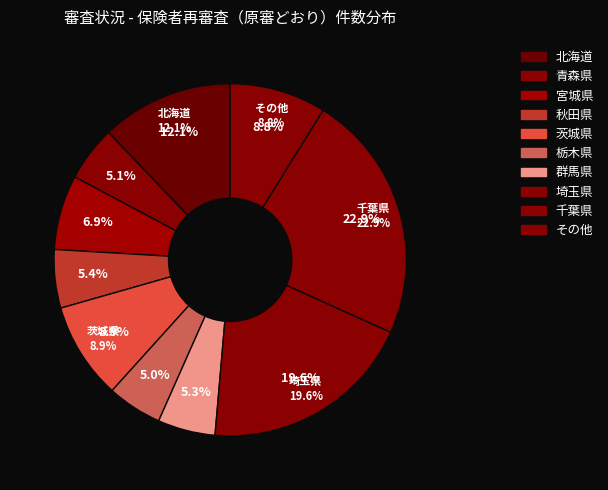

The 宮城県 slice represents 18% of the pie. True or false?

False